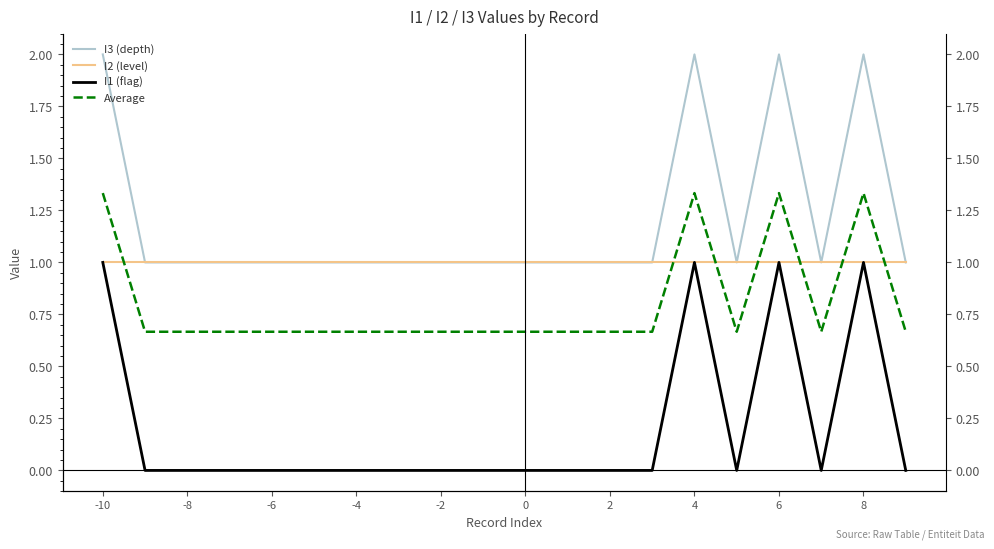

True or false: I1 (flag) has more than 2 interior local peaks.

True